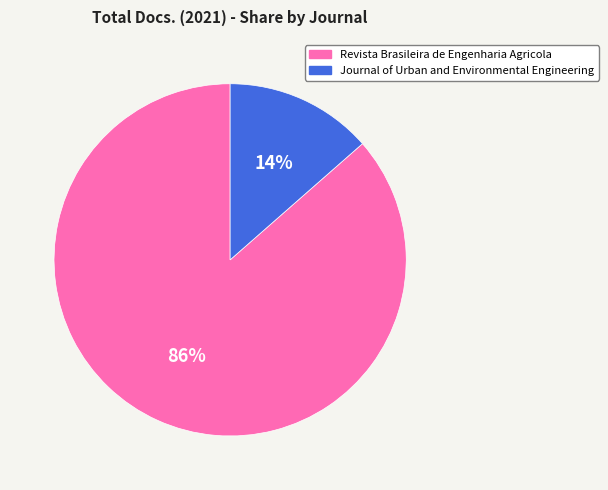

The Revista Brasileira de Engenharia Agricola slice represents 78% of the pie. True or false?

False